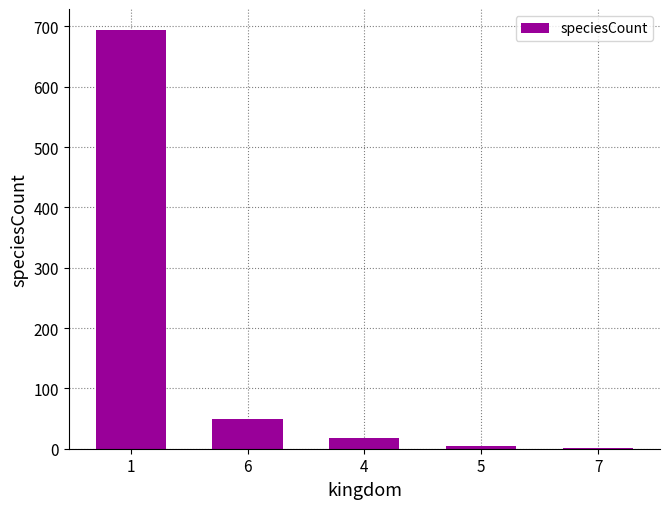

What is the maximum value shown in the chart?

694